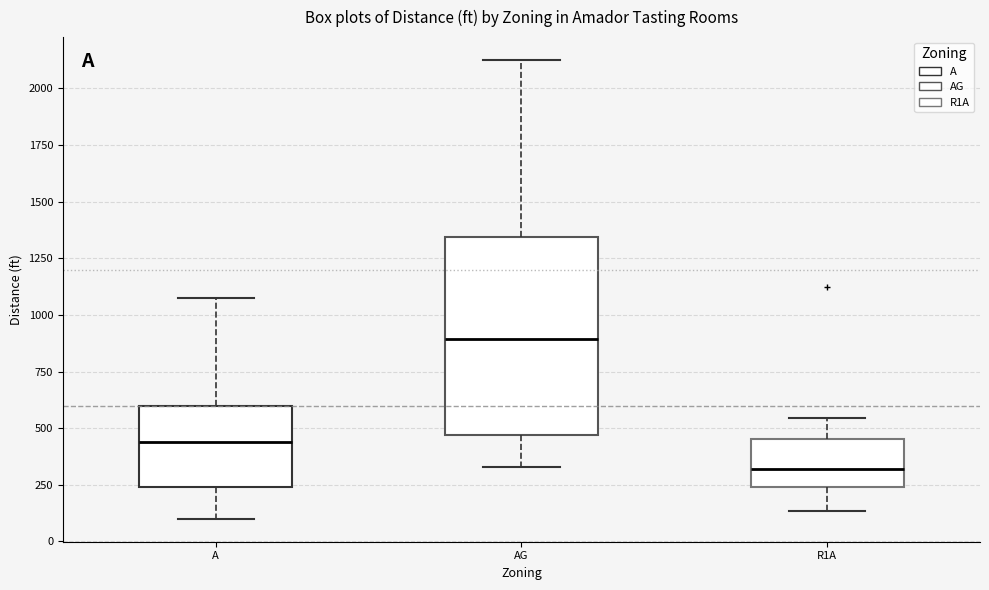

Which box has the lowest median line?

R1A